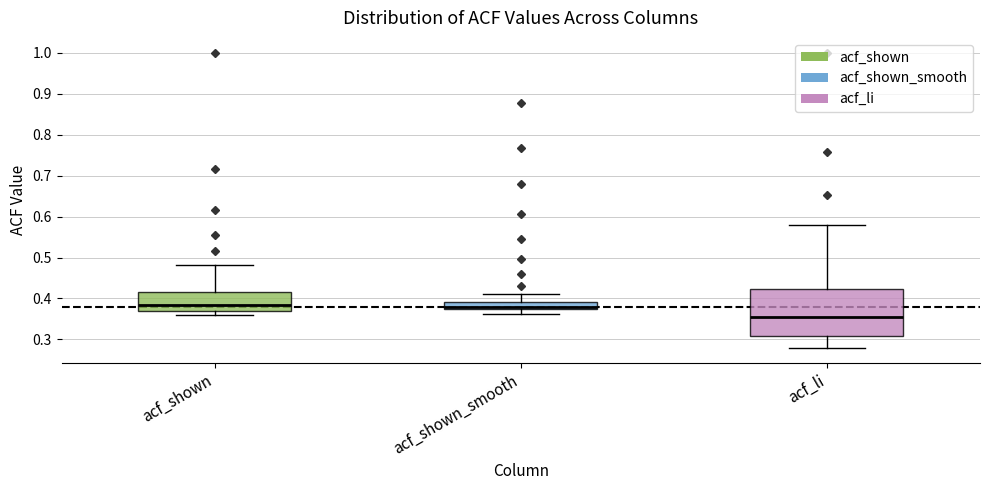

Where does the lower whisker of the box for acf_shown_smooth end on the y-axis? The values are not printed on the chart, so give them approximately, as read against the axis.

0.36